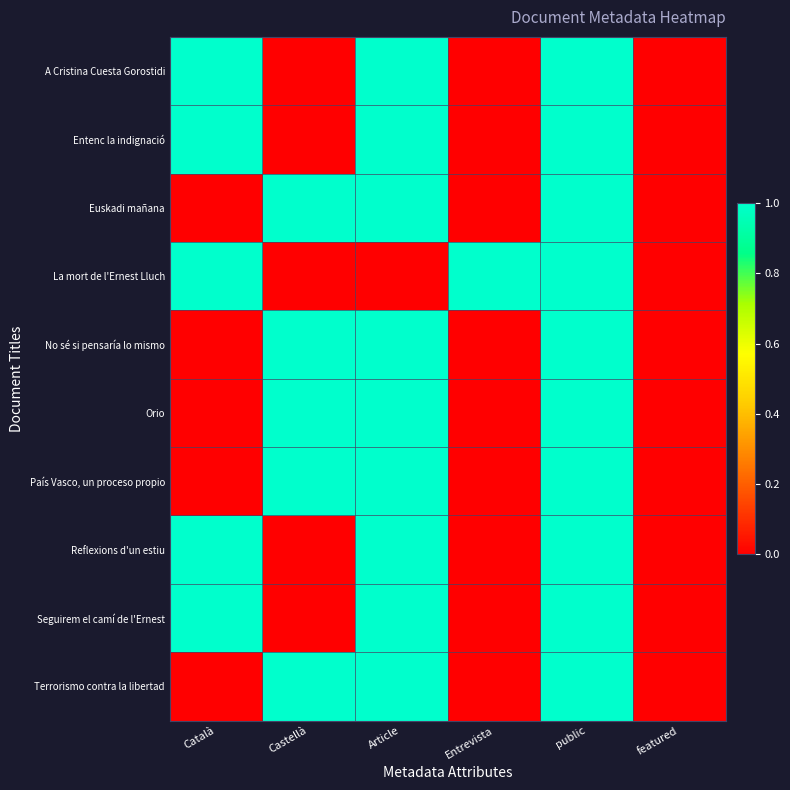

Between Entrevista and Article, which is larger?

Article